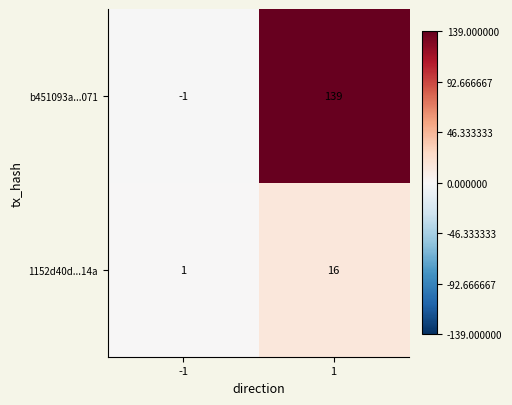

True or false: b451093a...071 has a value of -2 at -1.

False